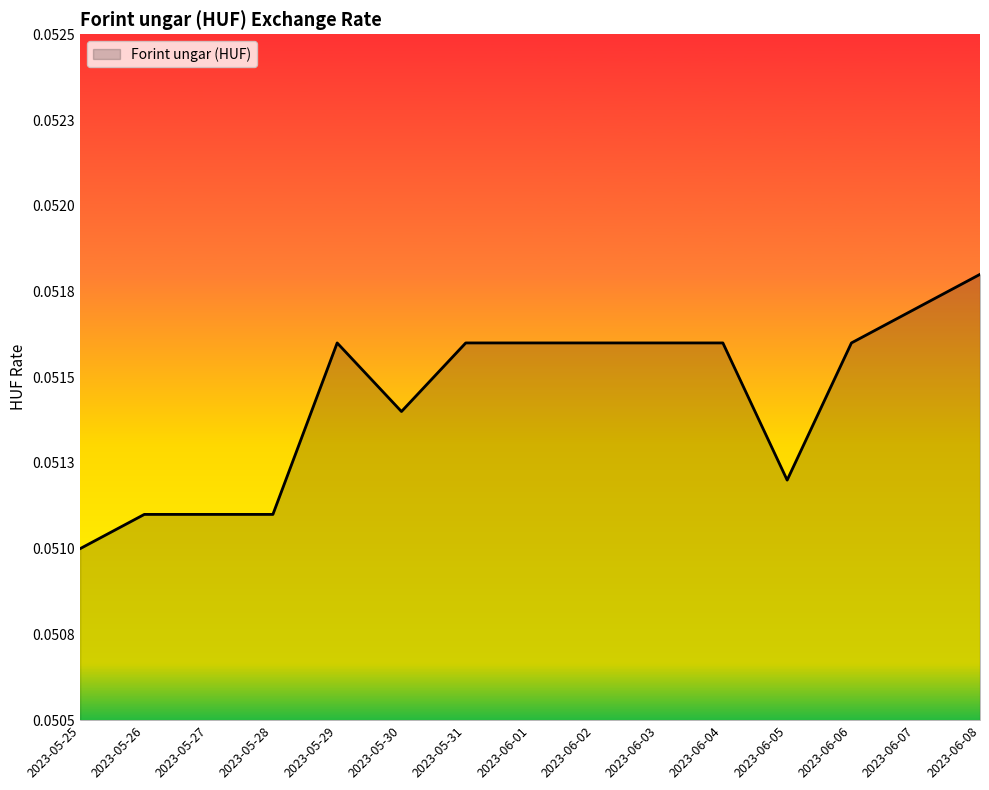

Where is the data nearest to the value 0?

2023-05-25